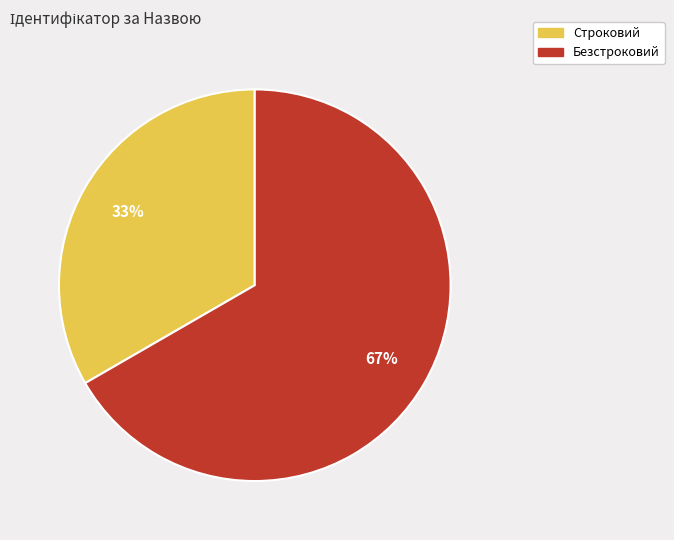

Which slice represents more than half of the pie?

Безстроковий